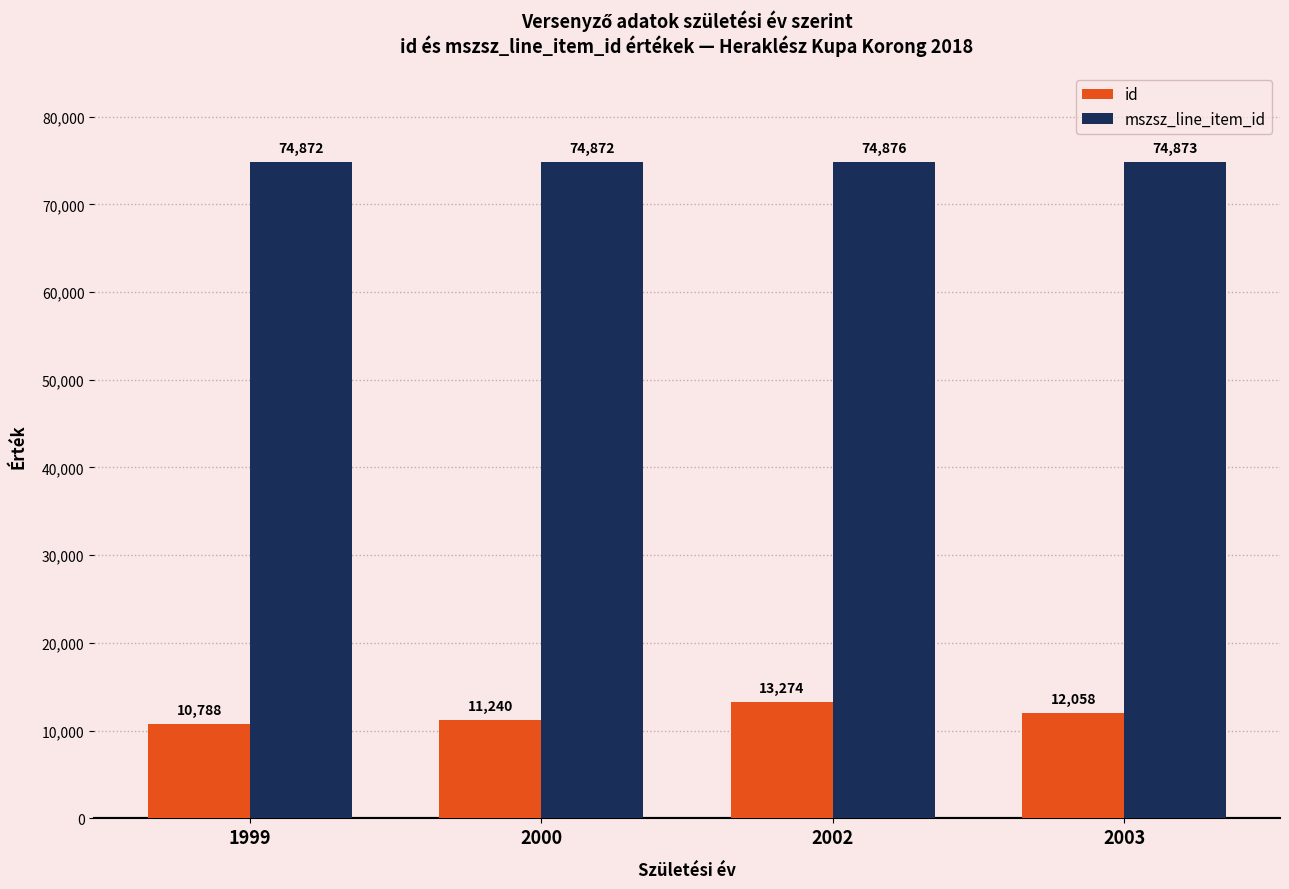

Is it true that mszsz_line_item_id equals 19635 at 1999?

False